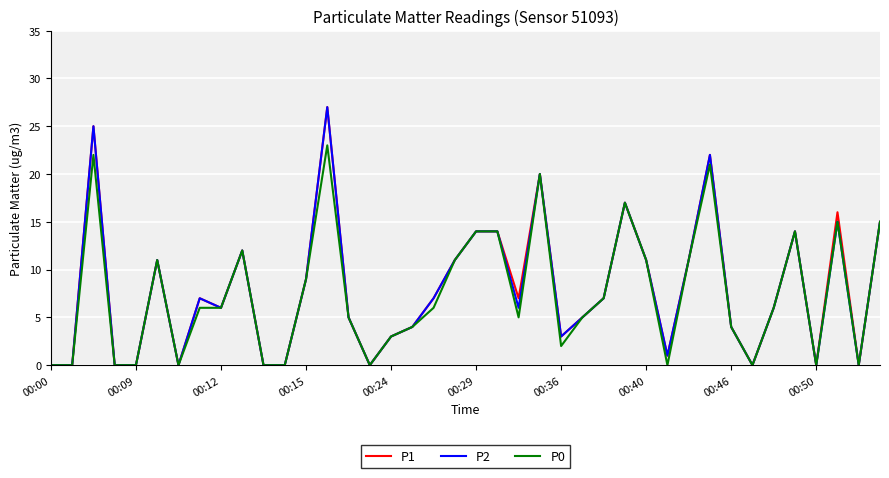

What is the greatest value displayed?

27